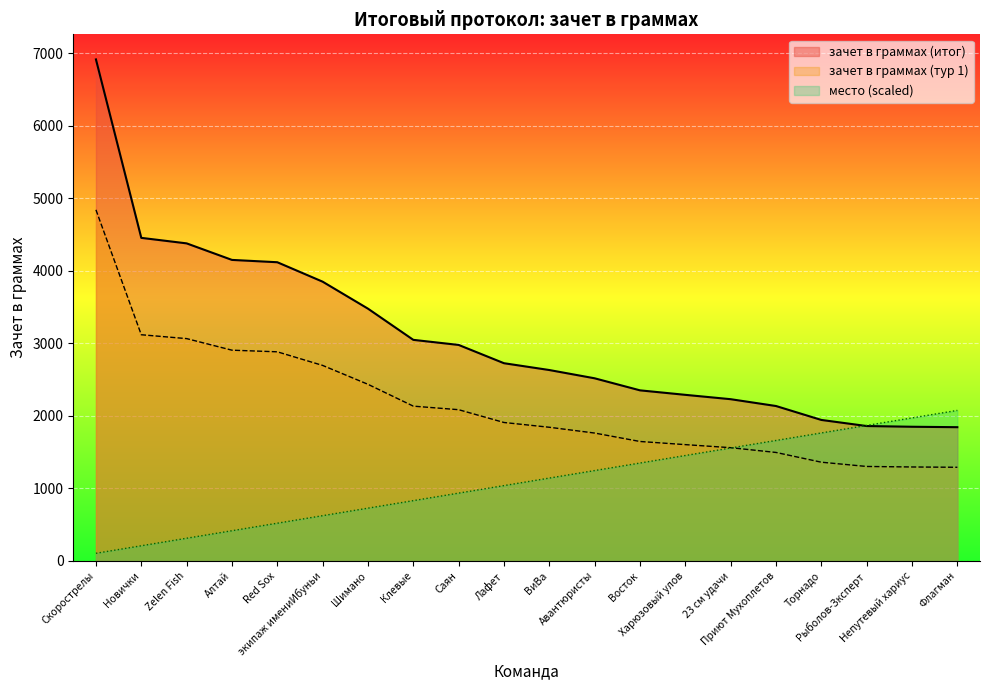

Reading right to left, transcribe all the data shown in this chart.

зачет в граммах (итог): 1842.0	1848.0	1858.0	1942.0	2134.0	2228.0	2288.0	2350.0	2516.0	2630.0	2724.0	2976.0	3046.0	3476.0	3848.0	4116.0	4148.0	4376.0	4452.0	6912.0
зачет в граммах (тур 1): 1289.4	1293.6	1300.6	1359.4	1493.8	1559.6	1601.6	1645.0	1761.2	1841.0	1906.8	2083.2	2132.2	2433.2	2693.6	2881.2	2903.6	3063.2	3116.4	4838.4
место: 2073.6	1969.9	1866.2	1762.6	1658.9	1555.2	1451.5	1347.8	1244.2	1140.5	1036.8	933.1	829.4	725.8	622.1	518.4	414.7	311.0	207.4	103.7